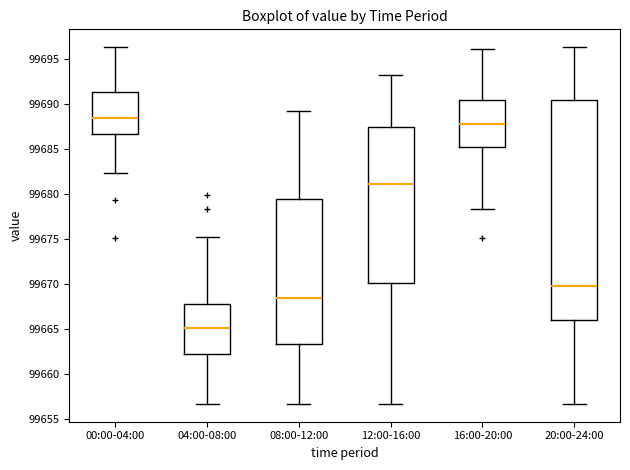

Where is the upper edge of the box for 20:00-24:00 on the y-axis? The values are not printed on the chart, so give them approximately, as read against the axis.

99690.5